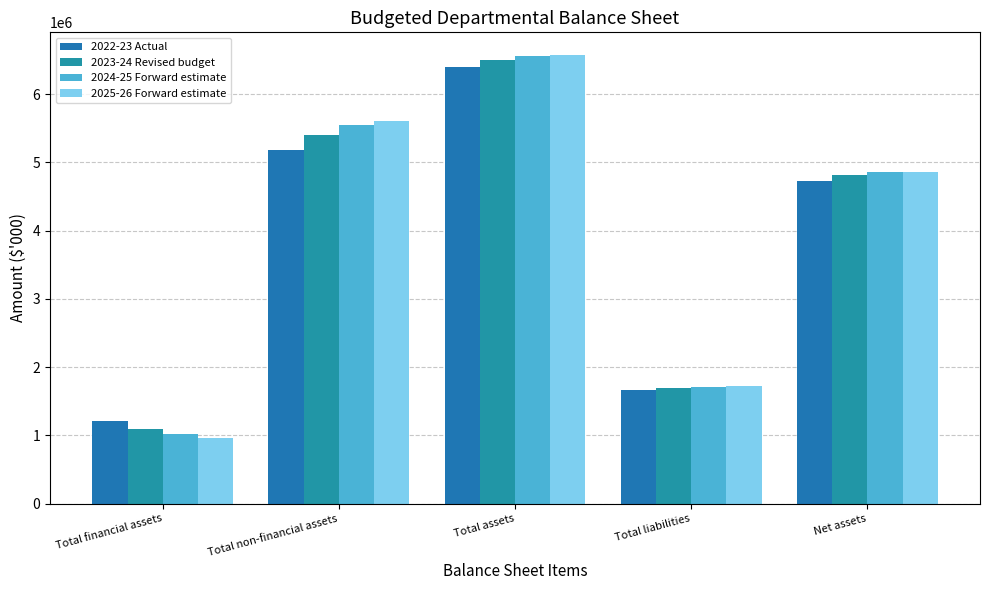

What is the sum of all 2024-25 Forward estimate values?

19687957